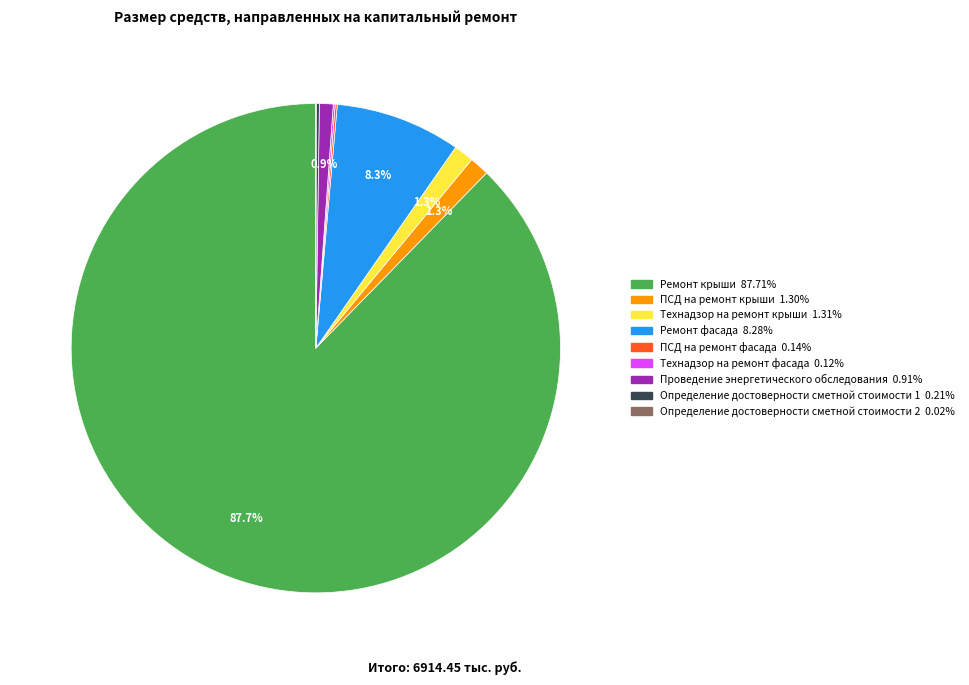

Is it true that Ремонт фасада is 1% of the pie?

False